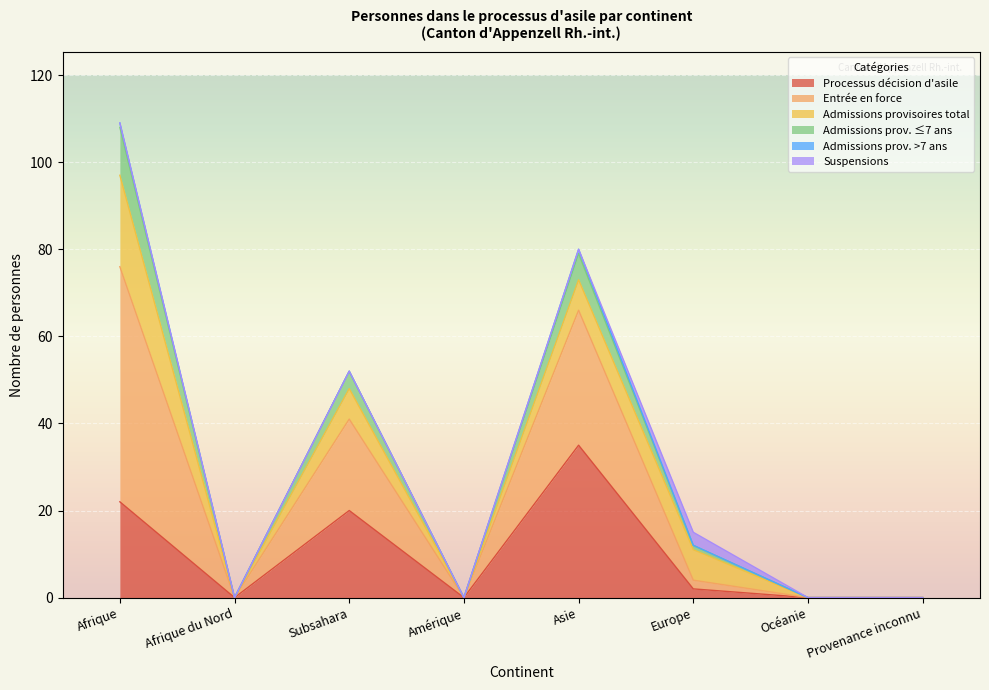

What is the maximum value for Processus décision d'asile?

35